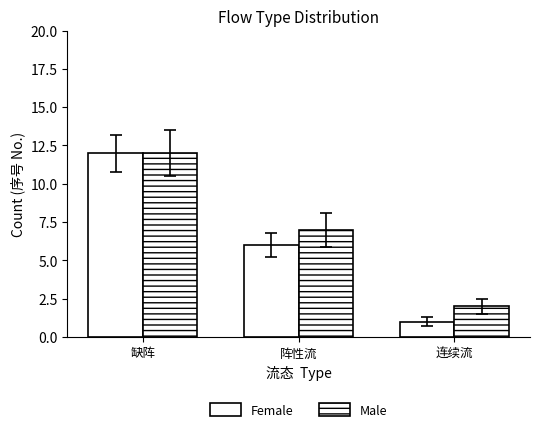

Is it true that Female equals 1 at 连续流?

True